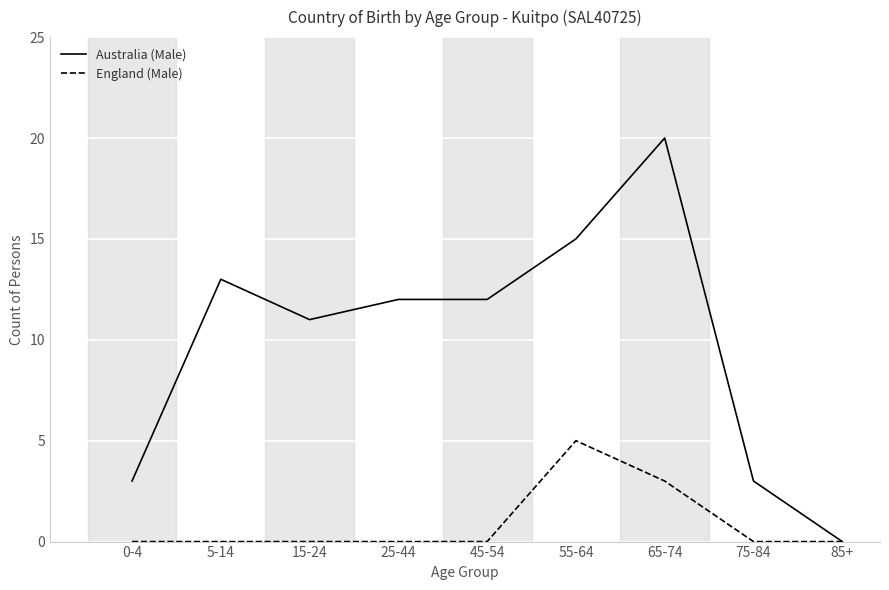

Count the number of data series in this chart.

2